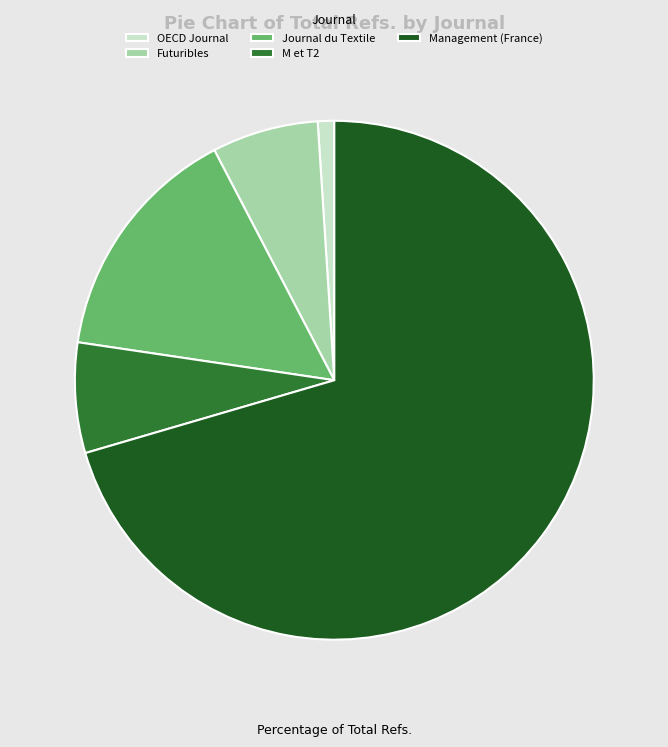

Count the number of slices in the pie.

5